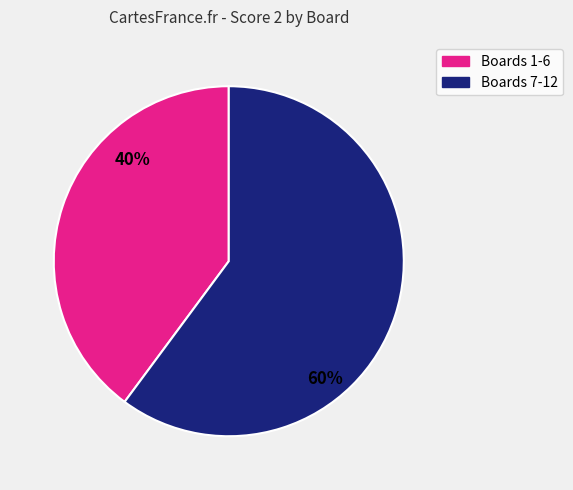

Is there a majority slice in this chart?

Yes